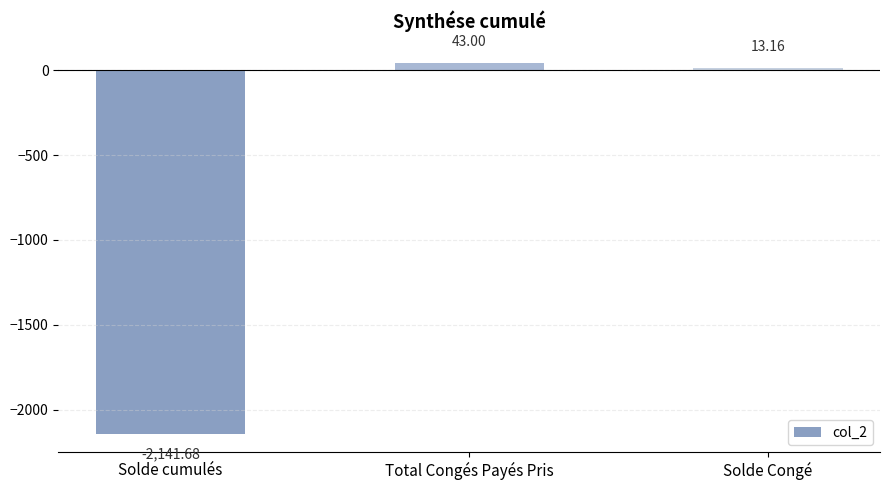

True or false: the data shows 13.2 at Solde Congé.

True